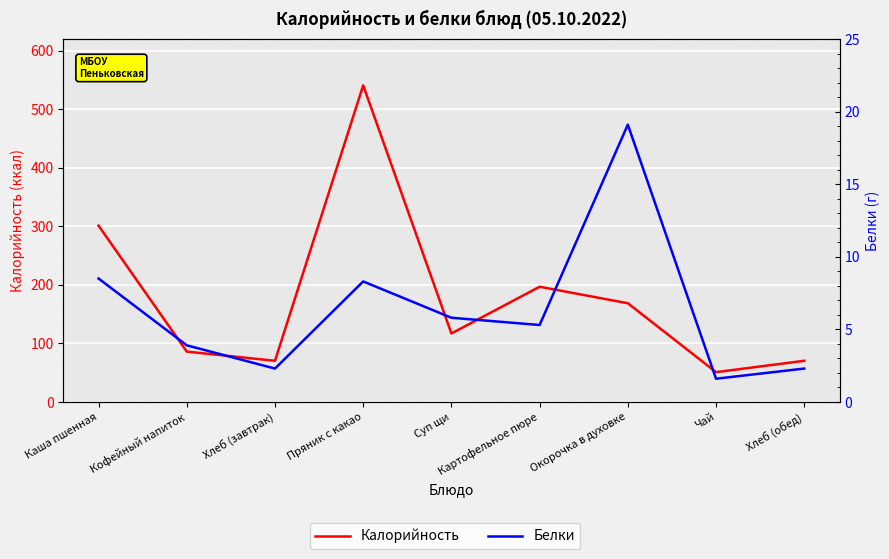

Between Каша пшенная and Хлеб (обед), which series saw the biggest shift?

Калорийность